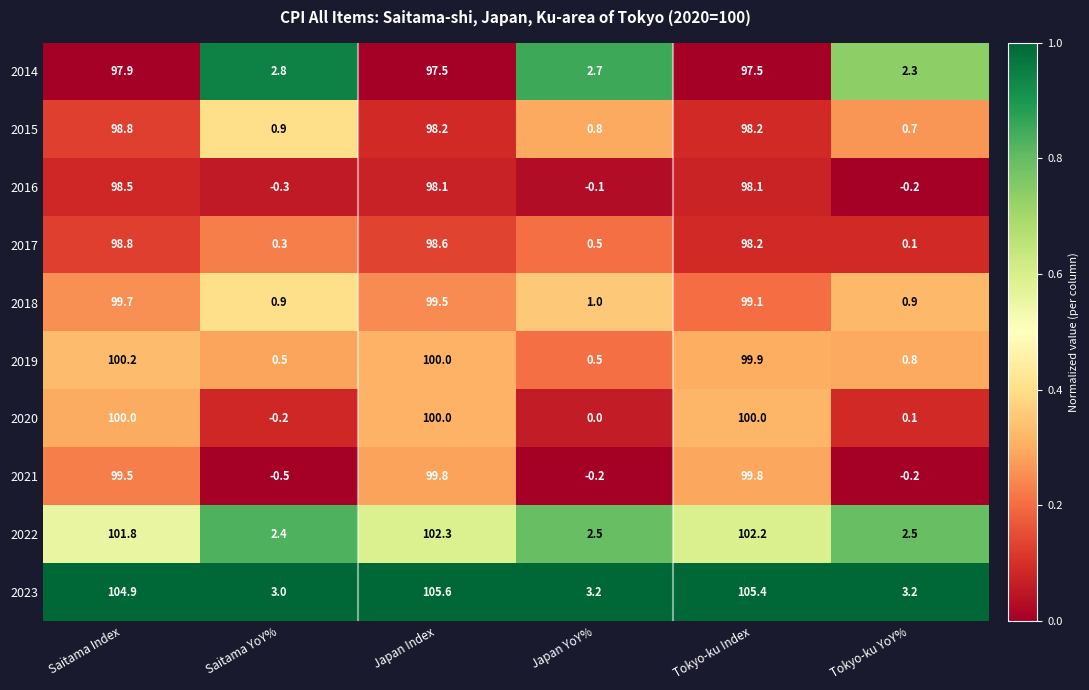

At which label is 2018 closest to 50?

Japan YoY%